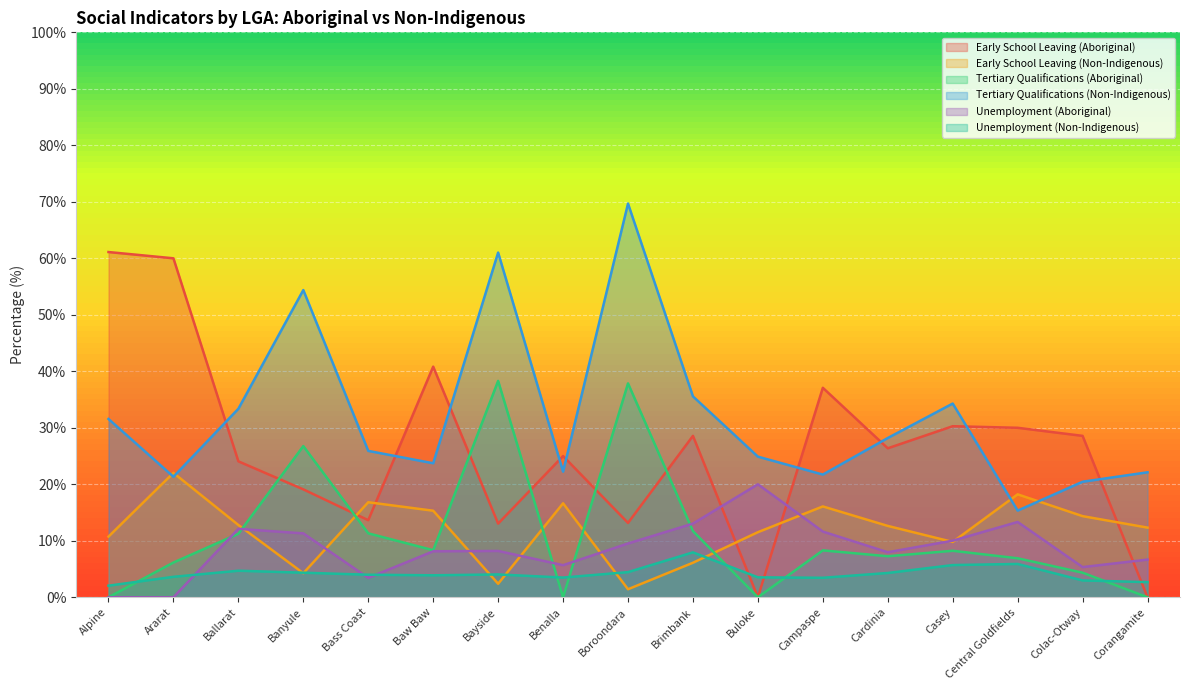

What is the total value across all series at Corangamite?

43.8